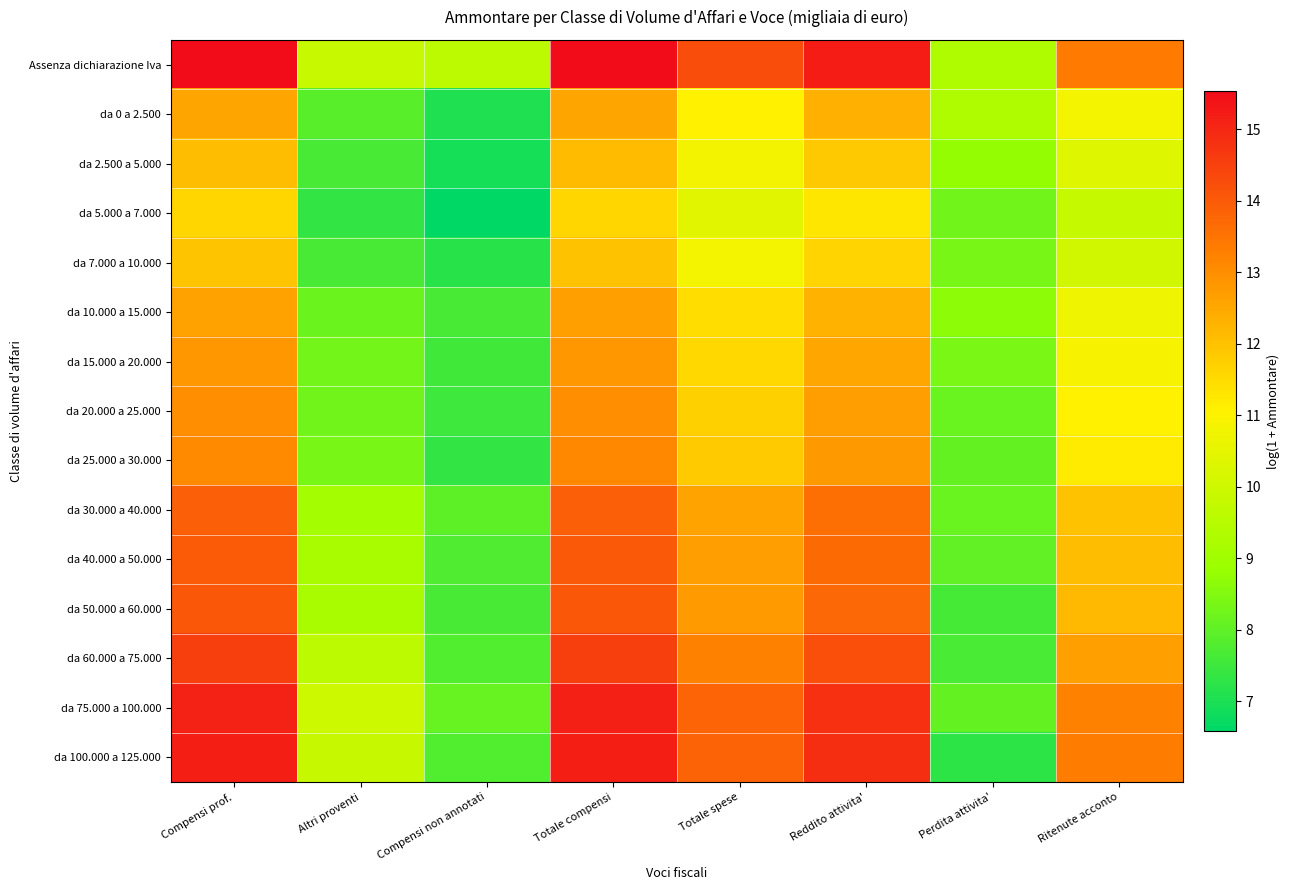

At which category is the sum across all series the highest?

Totale compensi